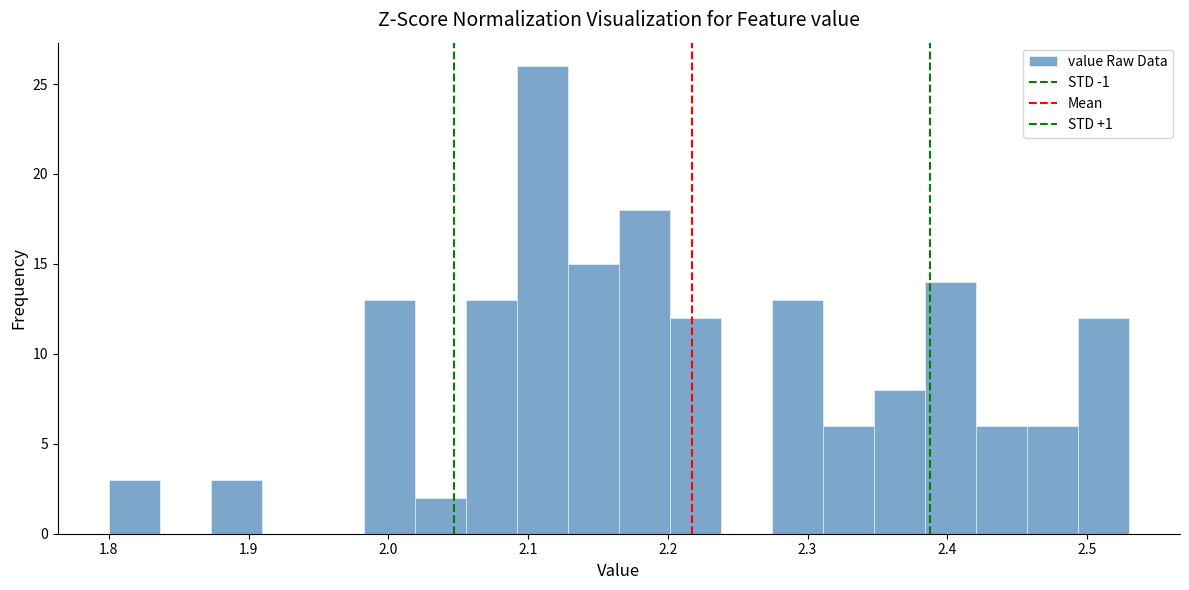

Around what value on the x-axis is the tallest bar? Give the approximate position of its centre, as read against the axis.

2.11